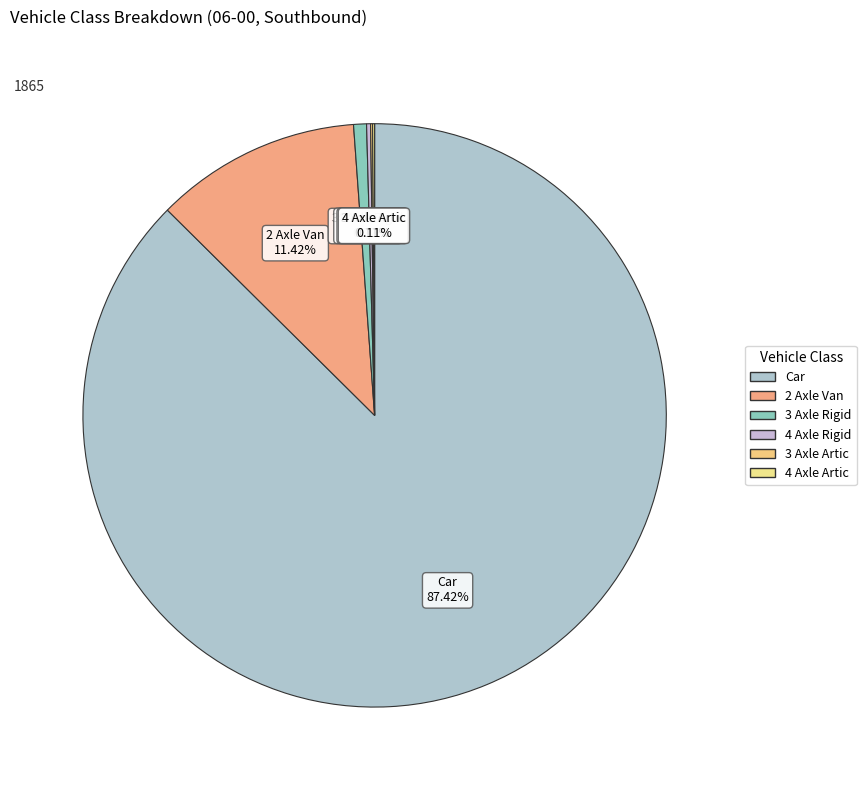

Is the sum of Car and 3 Axle Rigid greater than half?

Yes